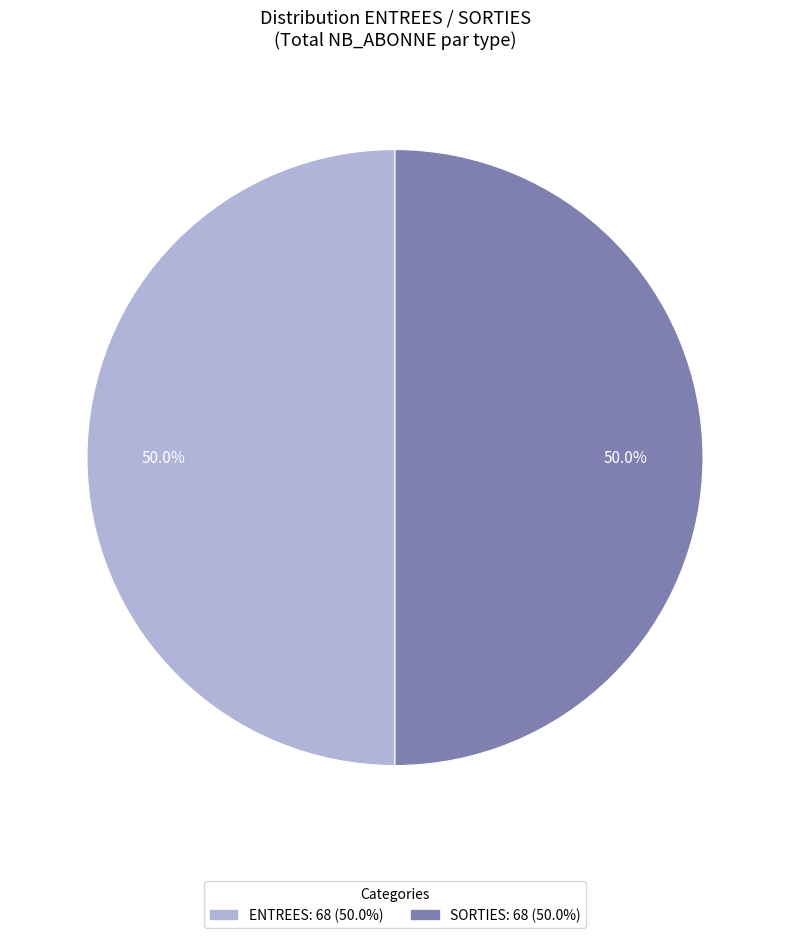

Approximately how many times larger is the value at ENTREES compared to SORTIES?

1.0